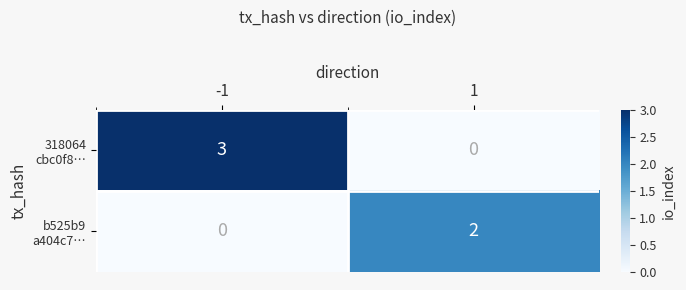

What is the difference between the highest and lowest values at -1?

3